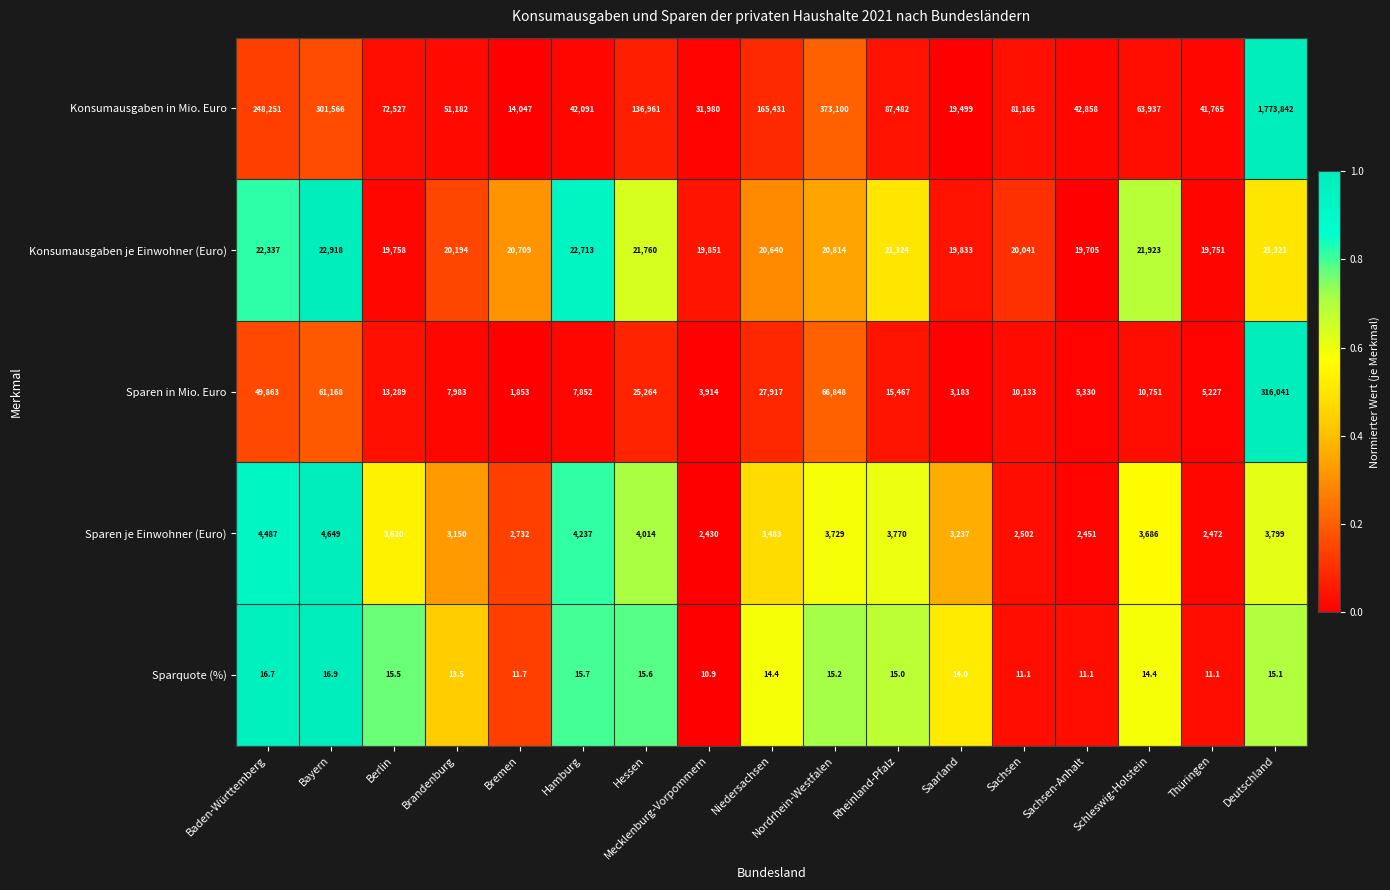

What is the sum of the Sparen je Einwohner (Euro) values at Brandenburg and Hamburg?

7387.0